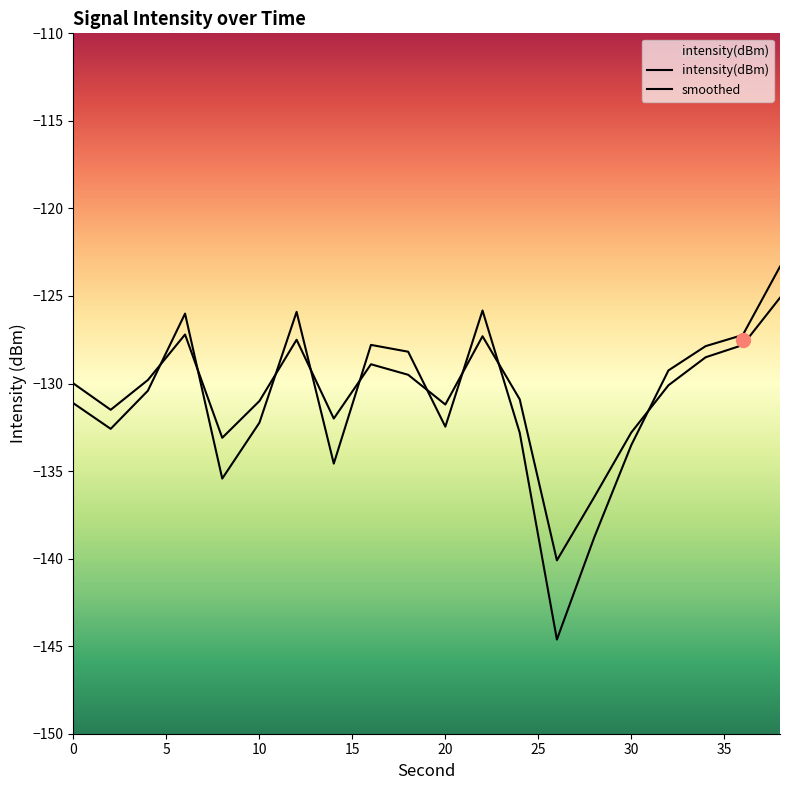

Count the number of data series in this chart.

2